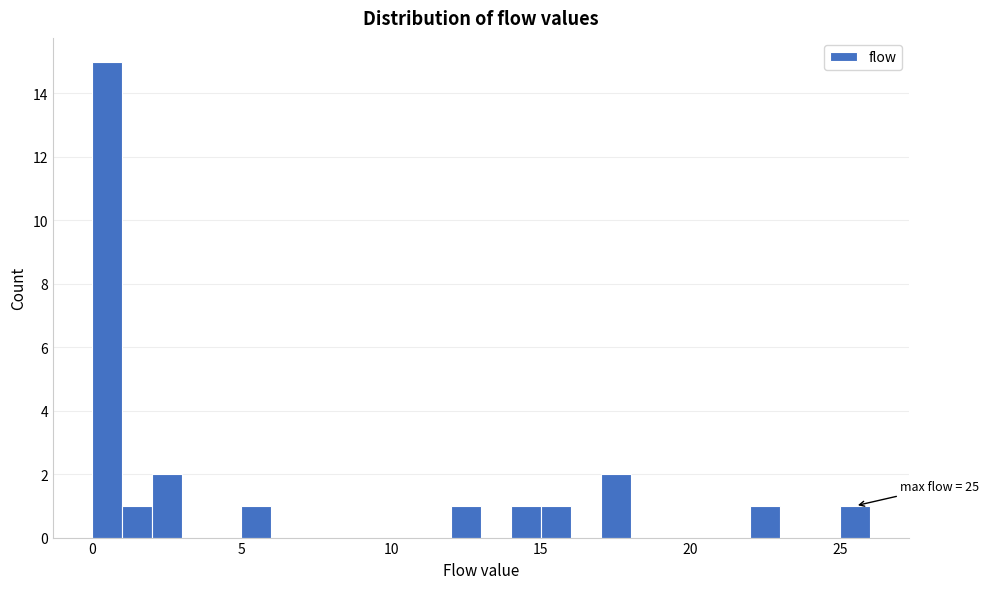

Read against the x-axis, roughly where is the centre of the tallest bar?

0.5